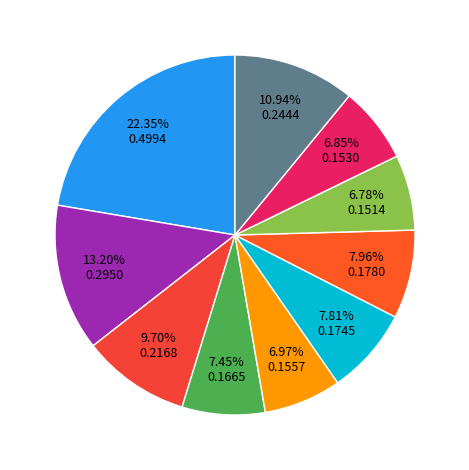

To the nearest percent, what is the average slice percentage?

10%